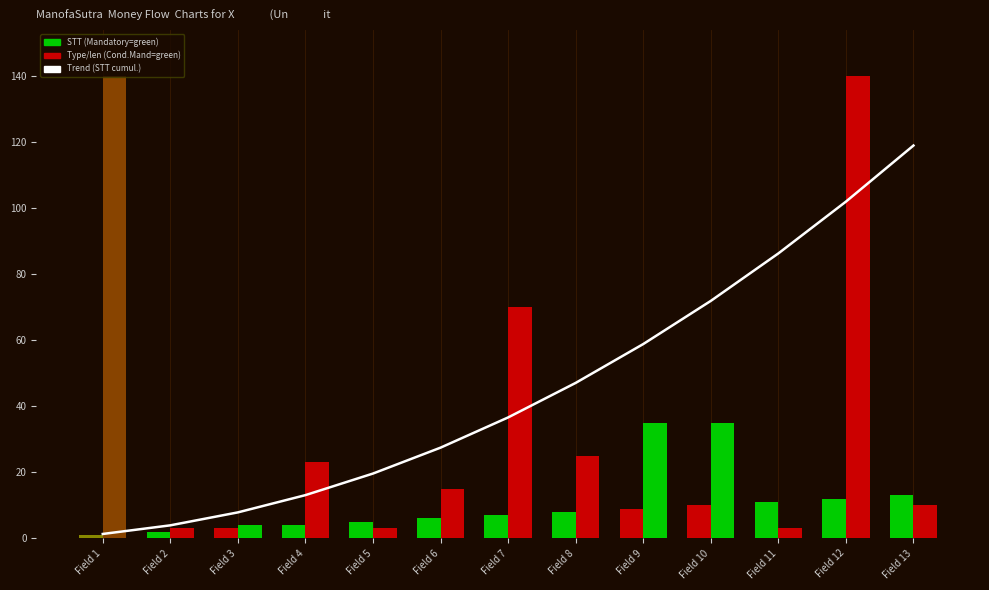

Reading left to right, list all the values displayed in this chart.

Trend (STT cumul.): Field 1=1.3	Field 2=3.9	Field 3=7.8	Field 4=13.1	Field 5=19.6	Field 6=27.5	Field 7=36.6	Field 8=47.1	Field 9=58.8	Field 10=71.9	Field 11=86.3	Field 12=102.0	Field 13=119.0
STT: Field 1=1.0	Field 2=2.0	Field 3=3.0	Field 4=4.0	Field 5=5.0	Field 6=6.0	Field 7=7.0	Field 8=8.0	Field 9=9.0	Field 10=10.0	Field 11=11.0	Field 12=12.0	Field 13=13.0
Type/ length: Field 1=140.0	Field 2=3.0	Field 3=4.0	Field 4=23.0	Field 5=3.0	Field 6=15.0	Field 7=70.0	Field 8=25.0	Field 9=35.0	Field 10=35.0	Field 11=3.0	Field 12=140.0	Field 13=10.0